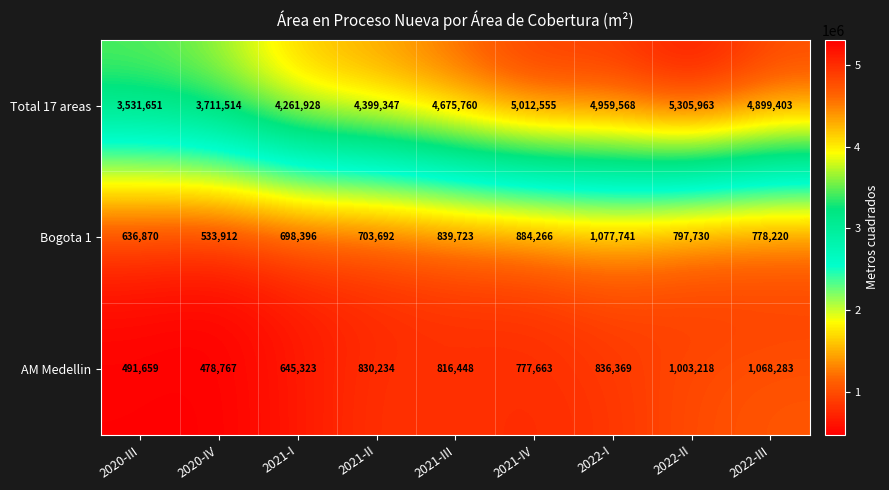

Where is Total 17 areas nearest to the value 4418807?

2021-II